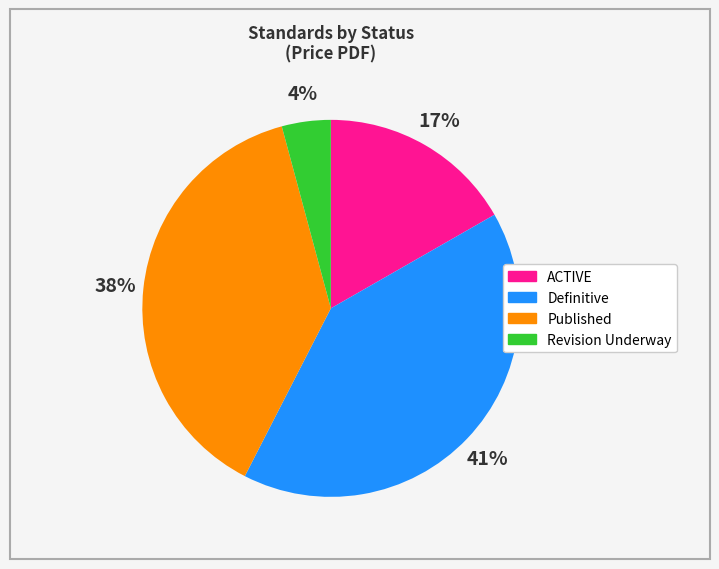

To the nearest percent, what is the average slice percentage?

25%